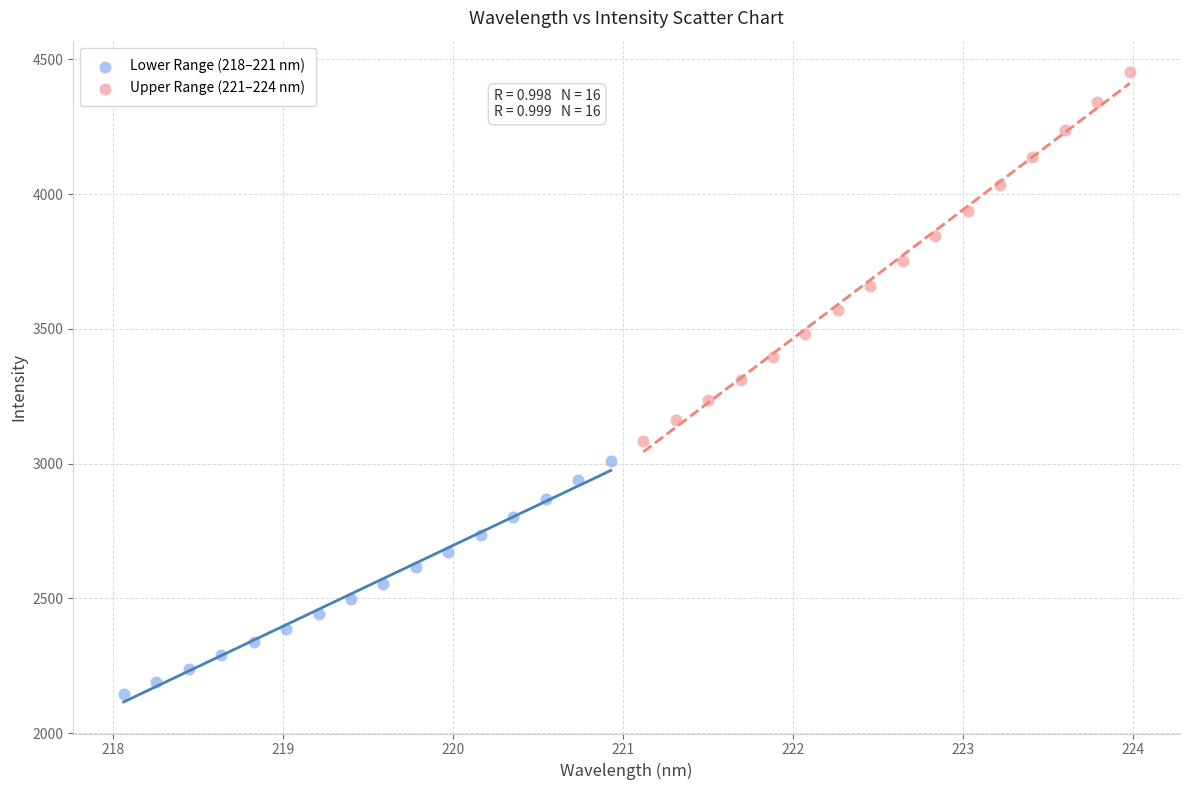

Which series contains the lowest Y value?

Lower Range (218–221 nm)